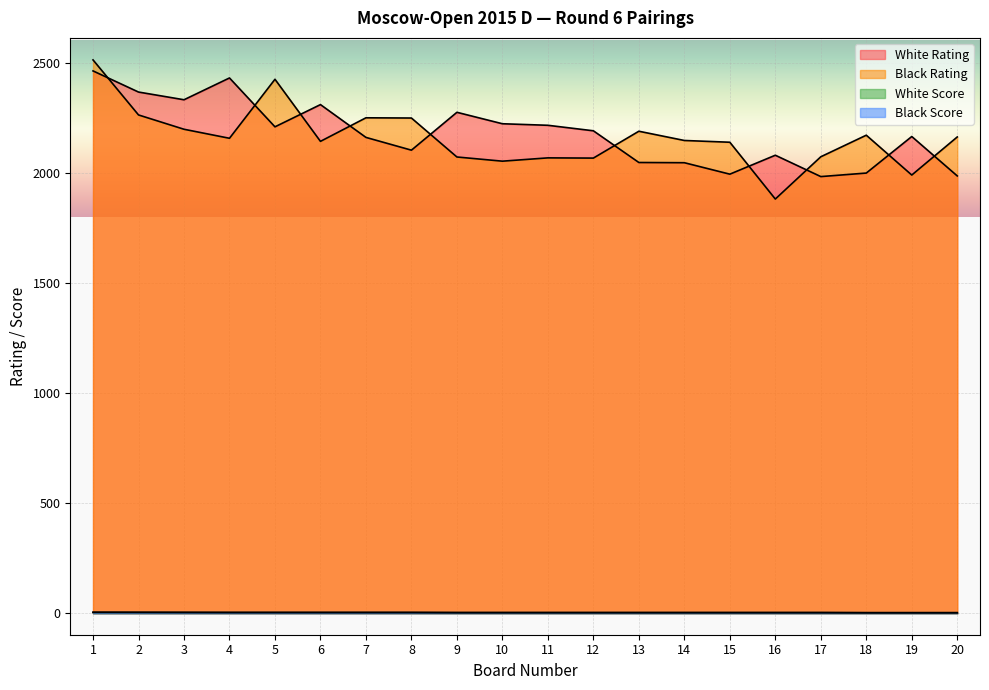

How many values in the White Rating series are below 2192?

10